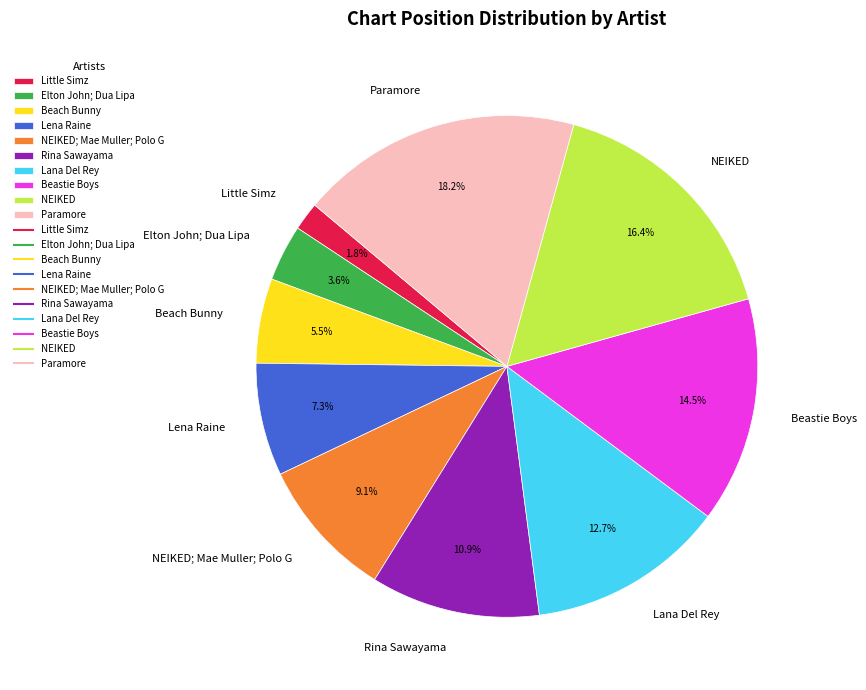

What is the ratio of the value at Rina Sawayama to the value at Beach Bunny?

2.0